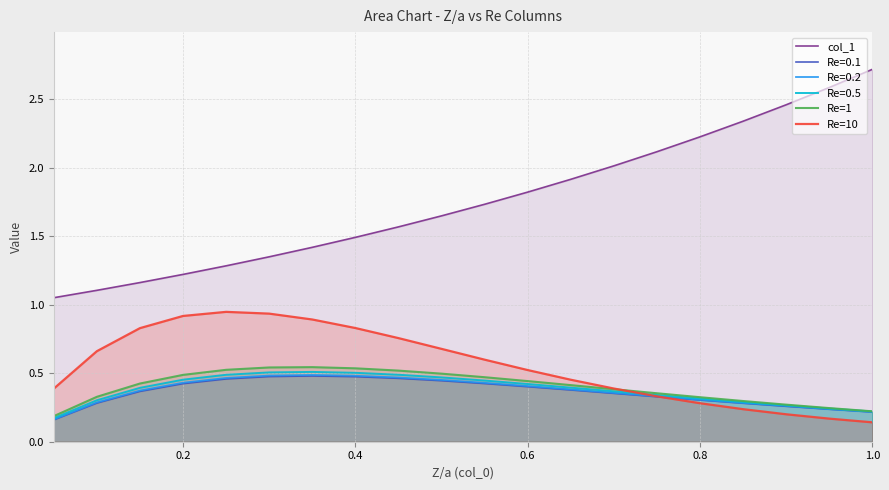

What is the smallest value displayed?

0.1